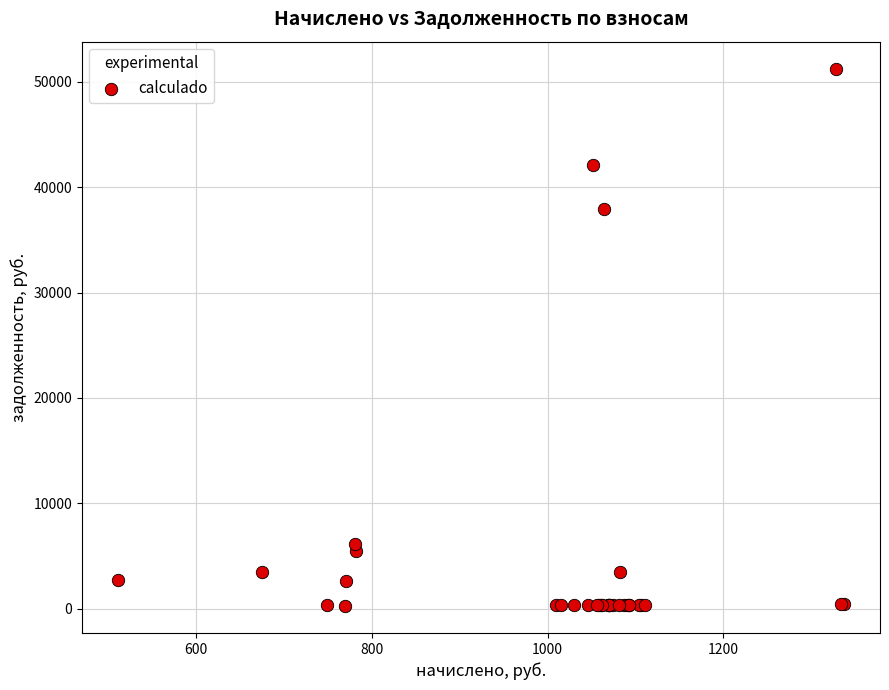

What Y value in the scatter plot is closest to 25748?

37896.9